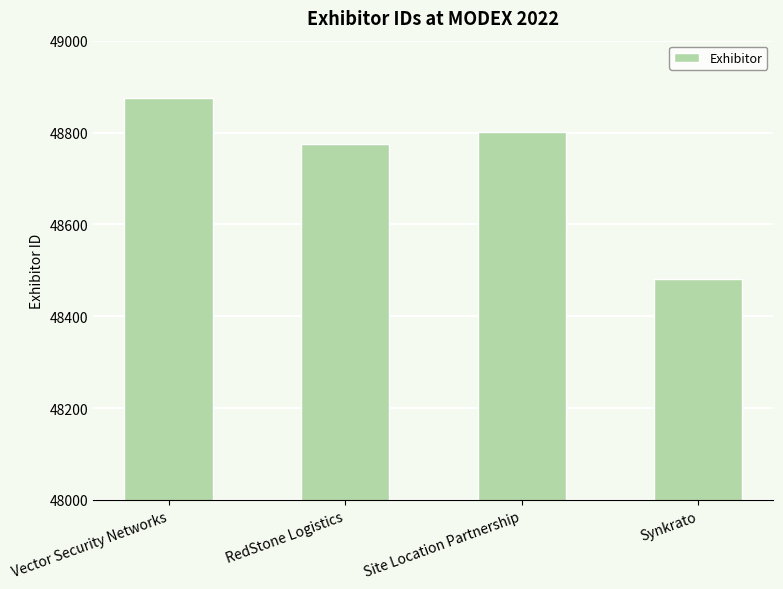

What position from the left is Vector Security Networks?

1